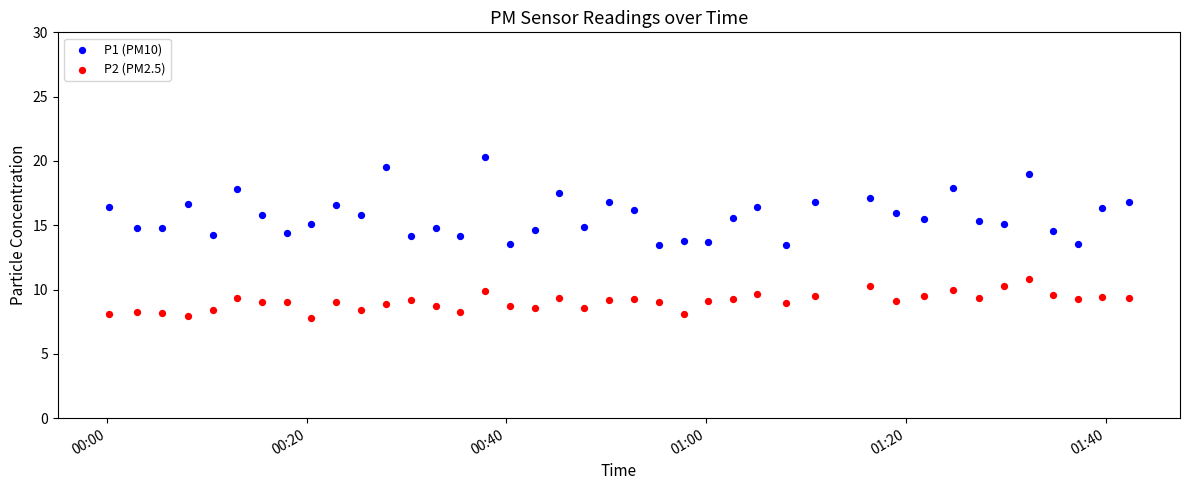

What are all the series names shown in the legend?

P1 (PM10), P2 (PM2.5)